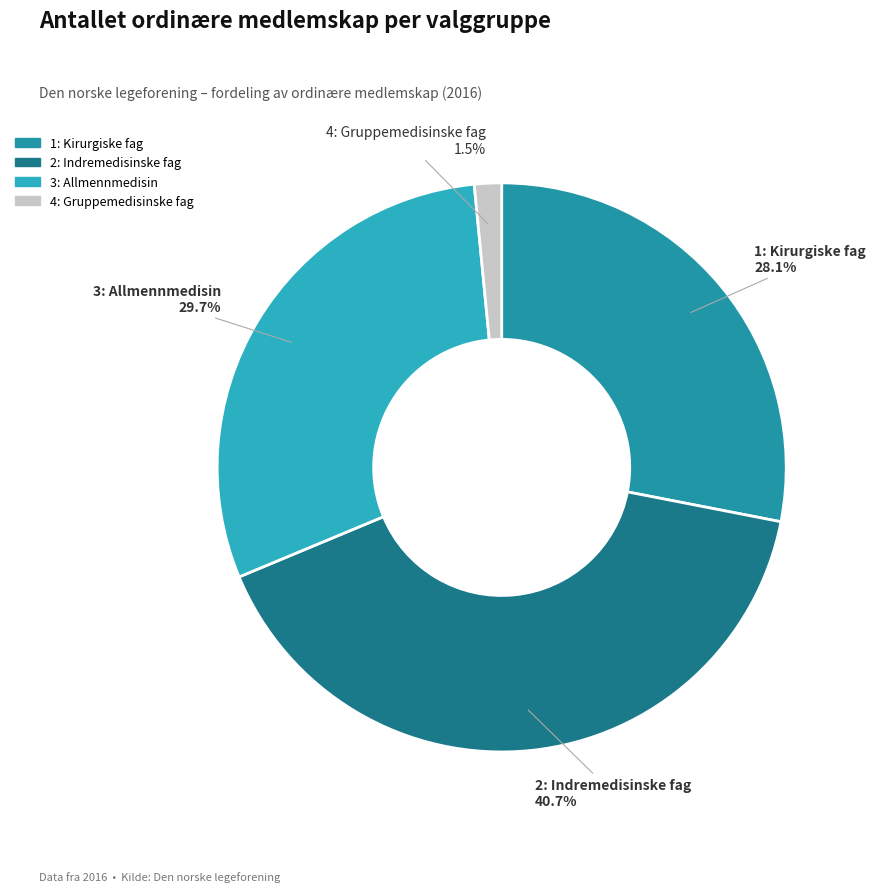

How many segments does this pie chart have?

4